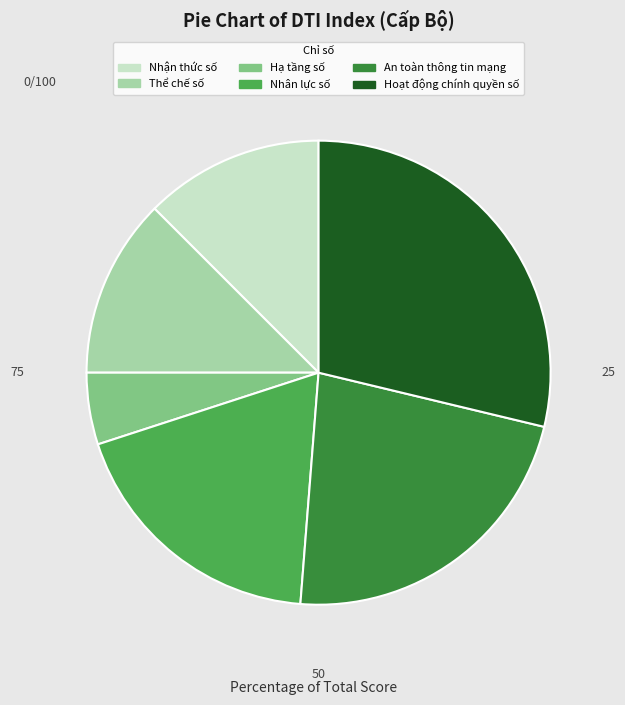

Count the number of slices in the pie.

6